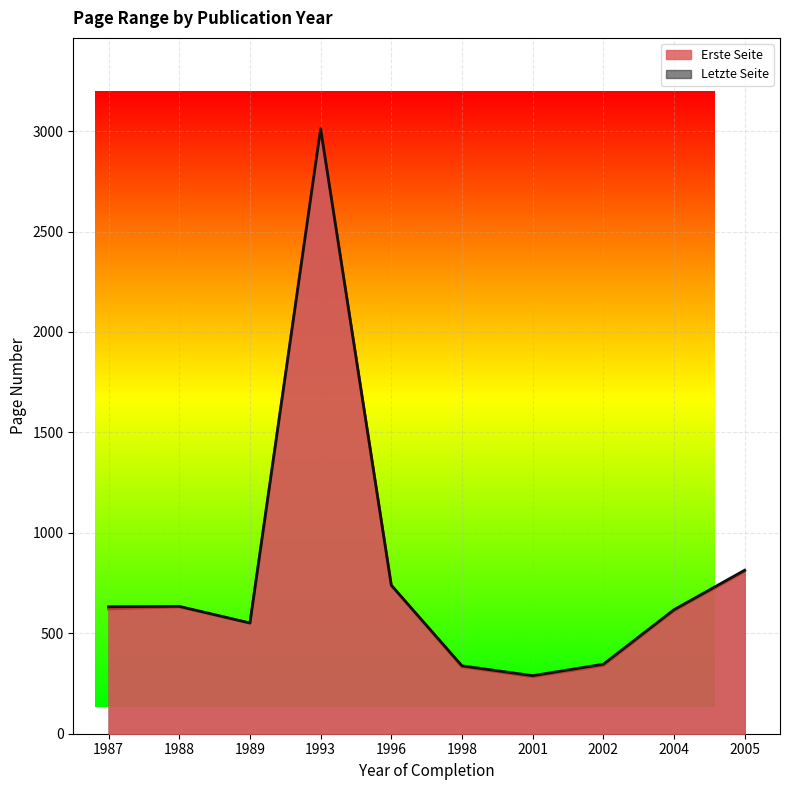

Which category has the lowest value in the Letzte Seite series?

2001